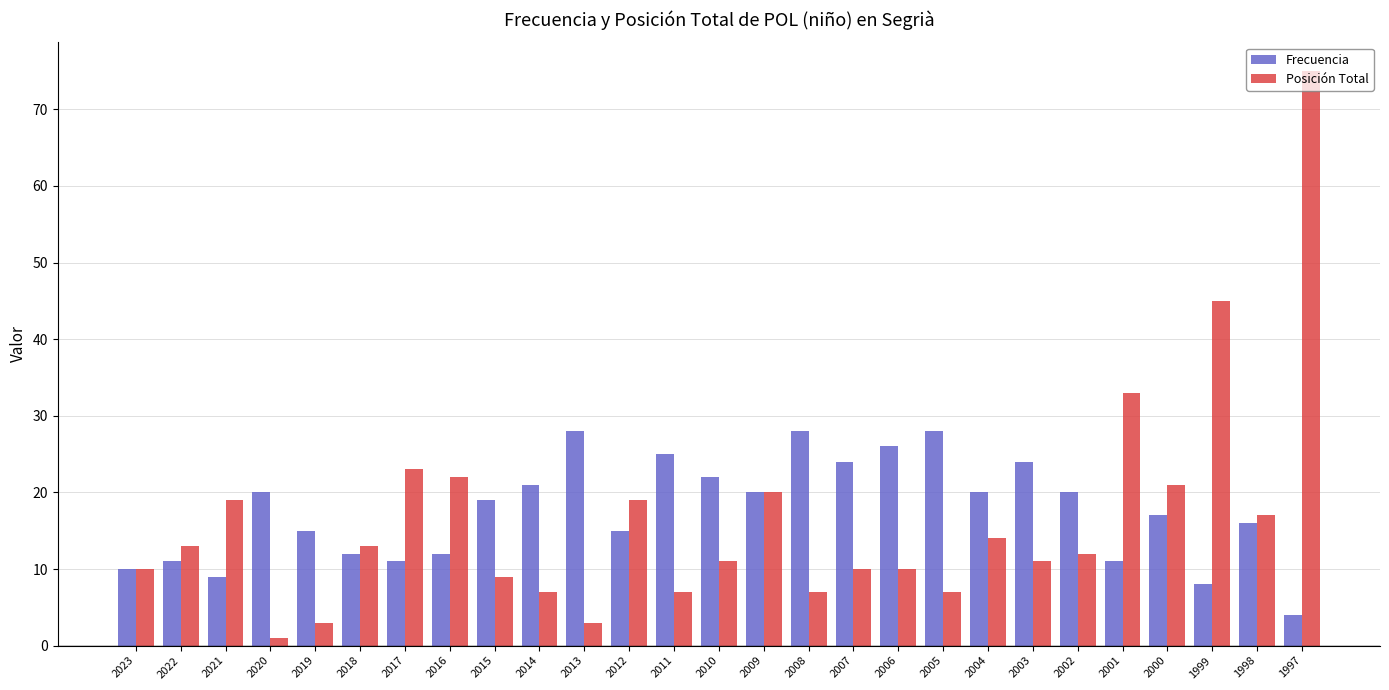

Rank the series by their average value, from highest to lowest.

Frecuencia, Posición Total